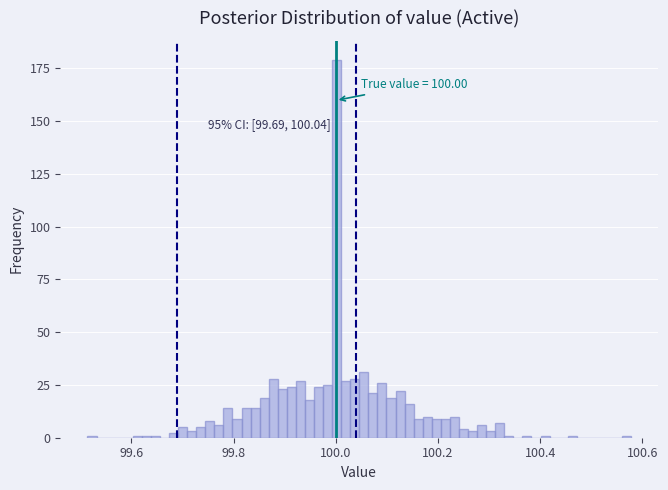

Read against the x-axis, roughly where is the centre of the tallest bar?

100.00